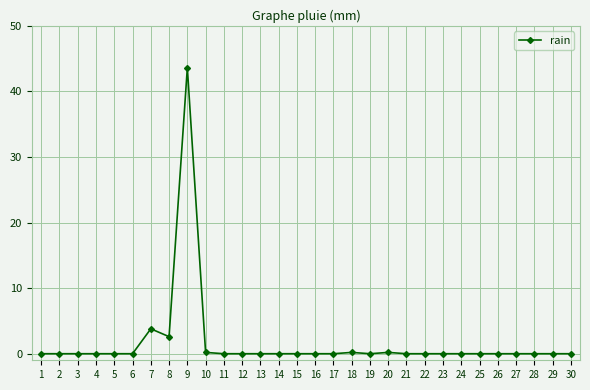

What is the greatest value displayed?

43.6